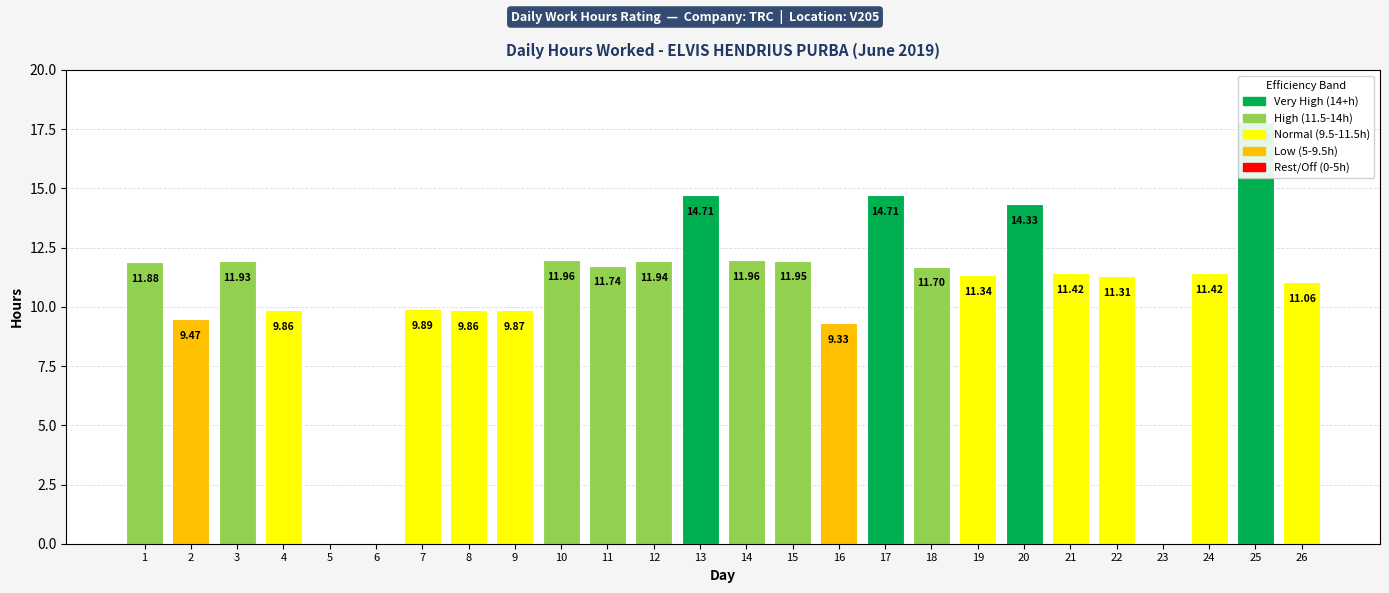

What is the difference between the maximum and second lowest values?

17.8